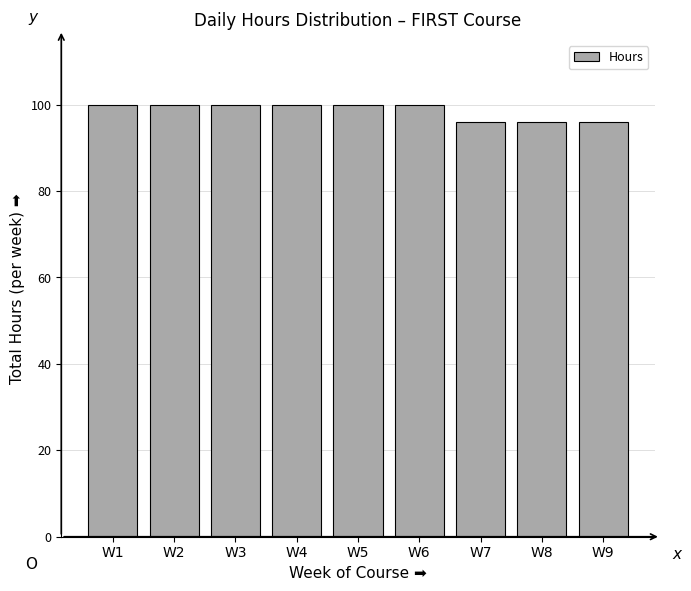

Reading right to left, list all the values displayed in this chart.

96	96	96	100	100	100	100	100	100